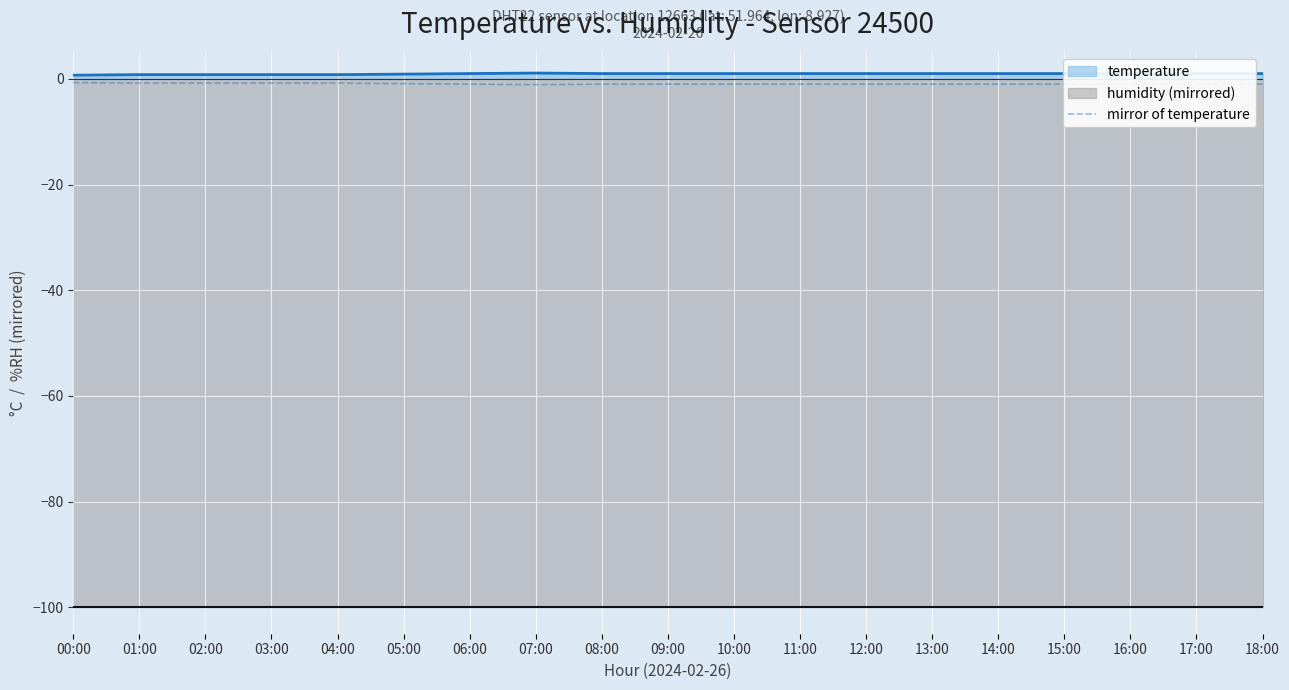

Rank the categories by temperature value from highest to lowest.

07:00, 06:00, 08:00, 09:00, 10:00, 11:00, 12:00, 13:00, 14:00, 15:00, 16:00, 17:00, 18:00, 05:00, 01:00, 02:00, 03:00, 04:00, 00:00